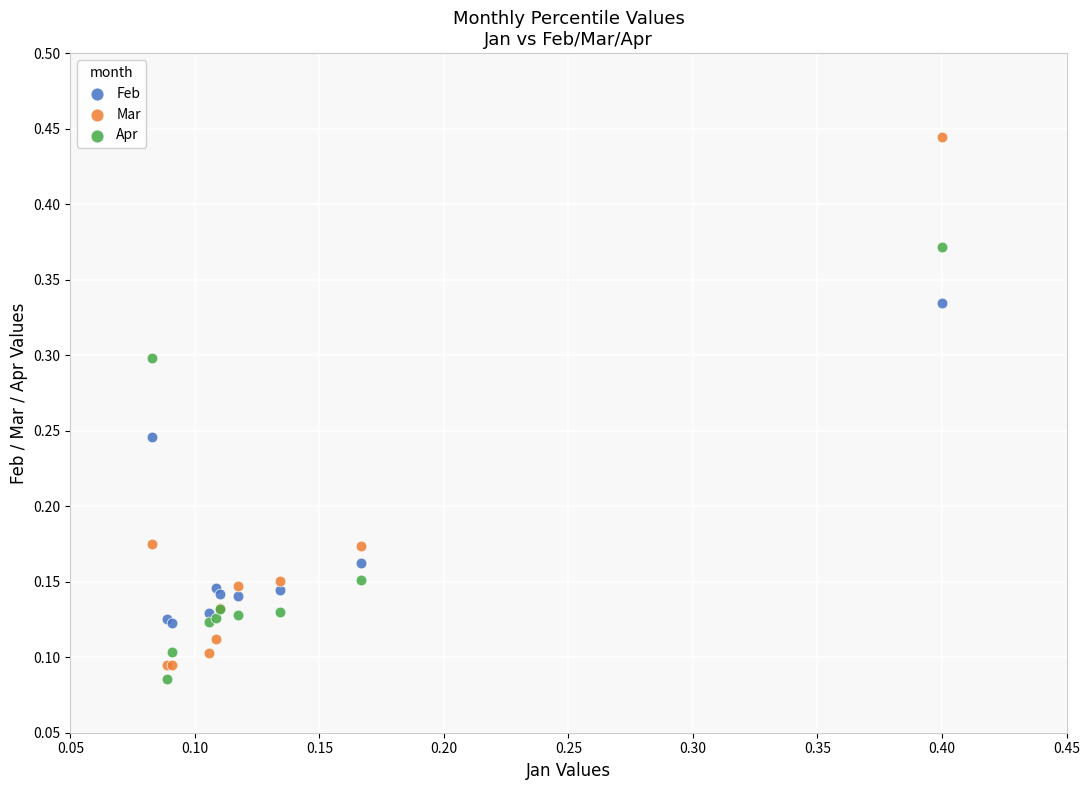

What are all the series names shown in the legend?

Feb, Mar, Apr